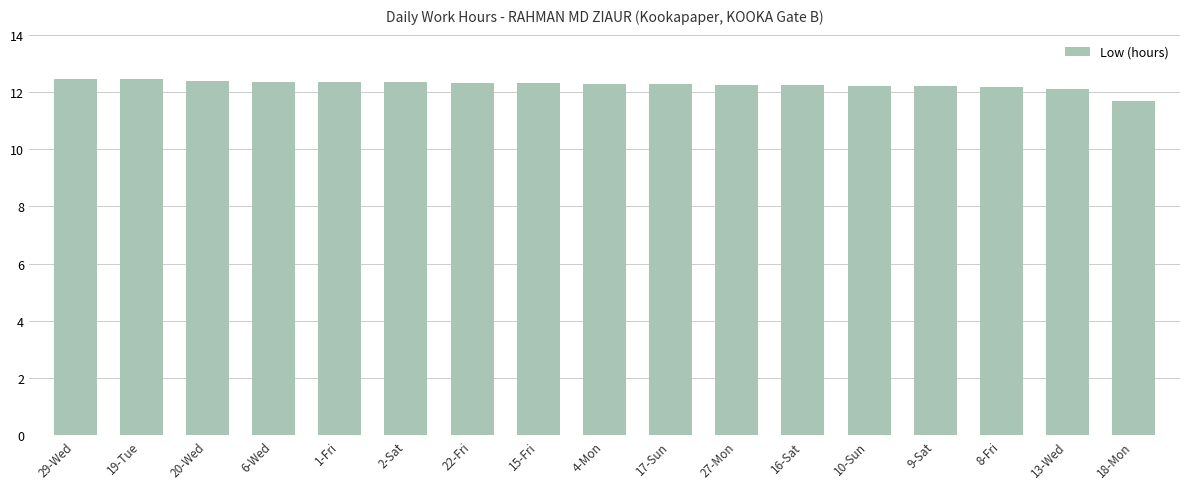

What is the label of the 7th bar from the right?

27-Mon